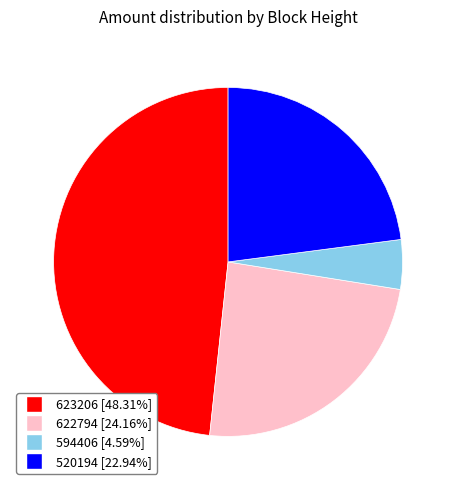

What is the largest slice in the pie chart?

623206